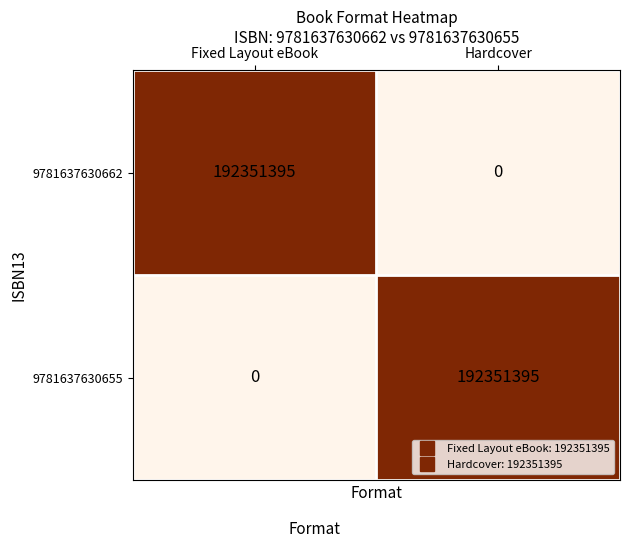

Is it true that 9781637630655 equals 260382880 at Hardcover?

False